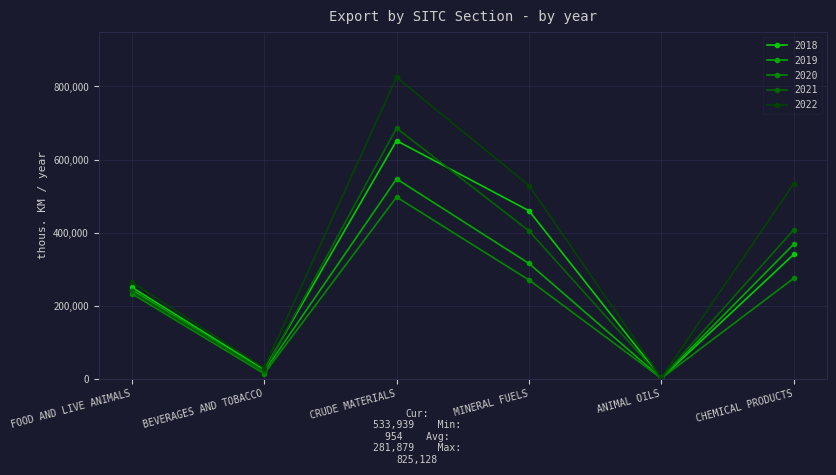

True or false: 2019 and 2018 cross at least once.

True